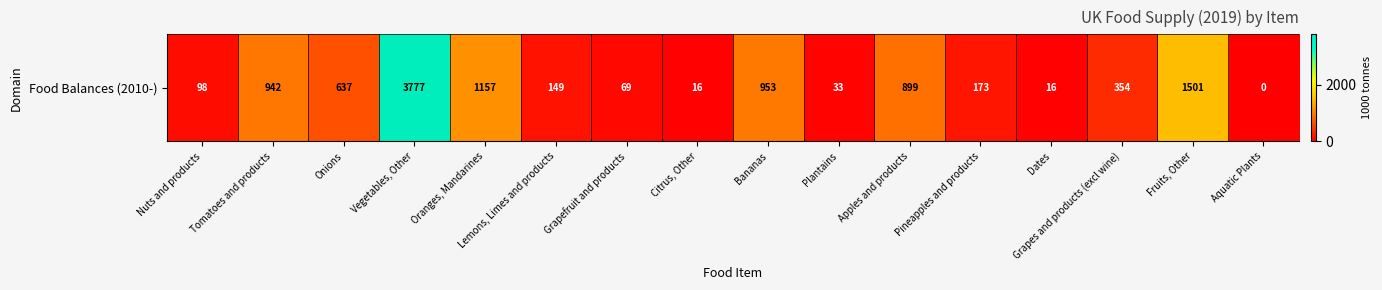

What is the sum of the values at Bananas and Pineapples and products?

1126